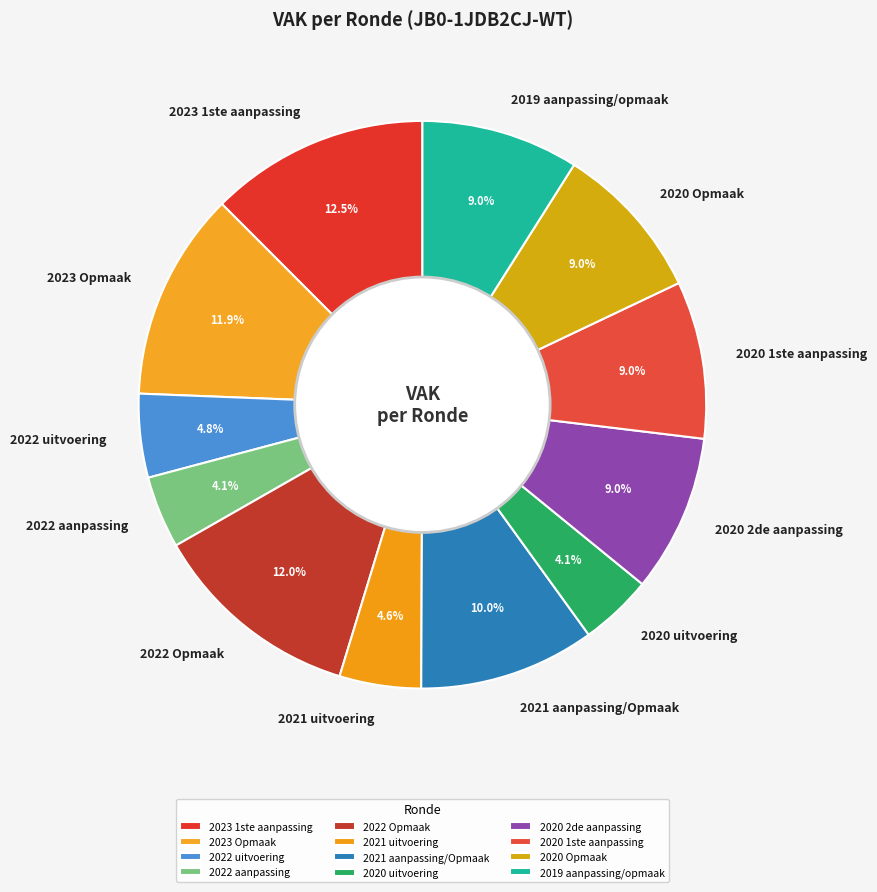

Approximately how many times larger is the value at 2022 uitvoering compared to 2022 aanpassing?

1.2